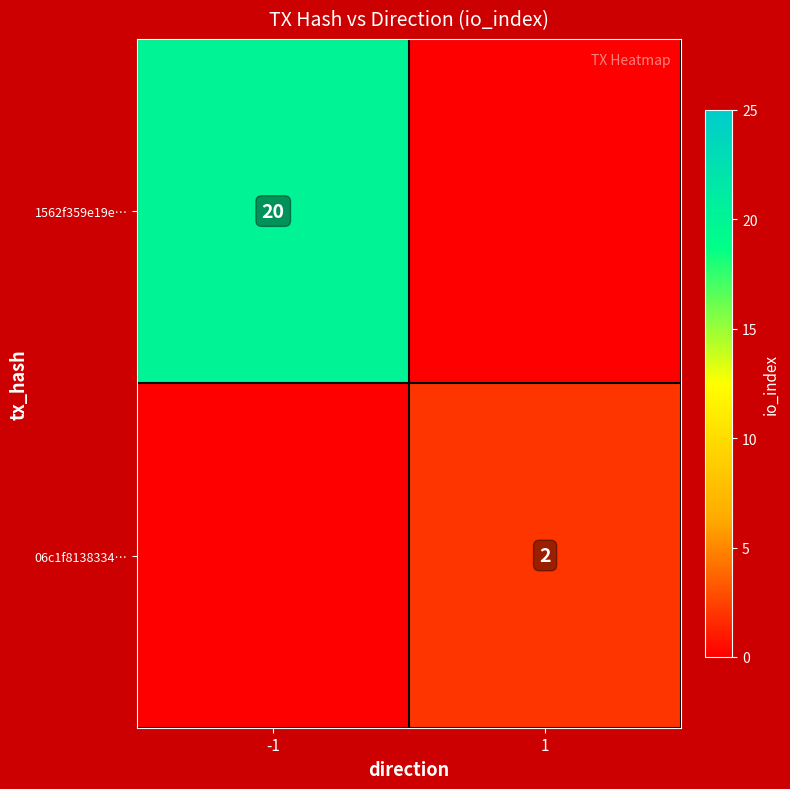

True or false: 06c1f8138334… has a value of 3 at 1.

False